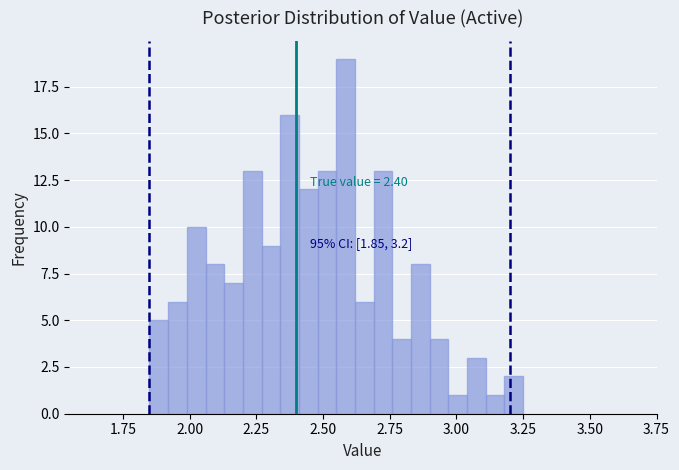

Read against the x-axis, roughly where is the centre of the tallest bar?

2.60